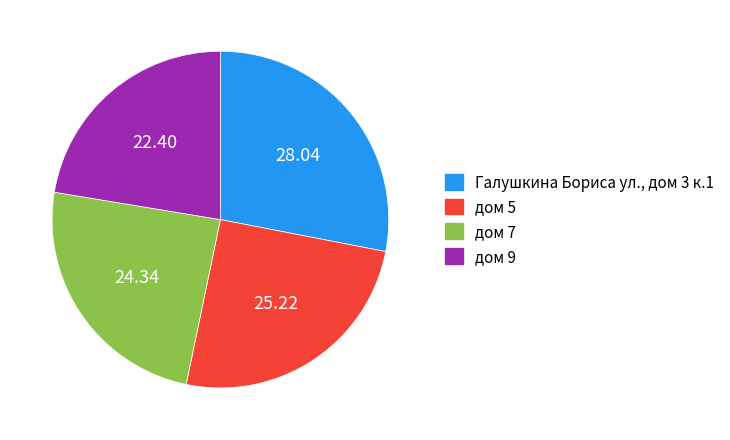

Does any single category account for the majority?

No